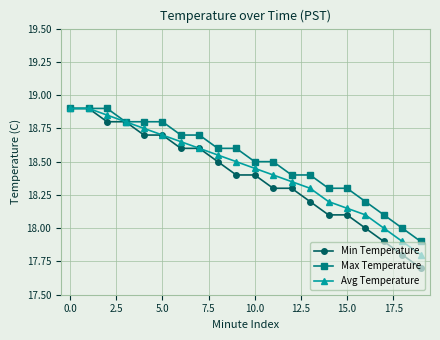

Which series has the widest spread of values?

Min Temperature